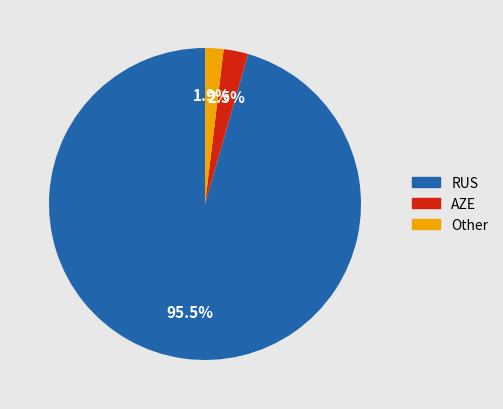

Between AZE and Other, which is larger?

AZE